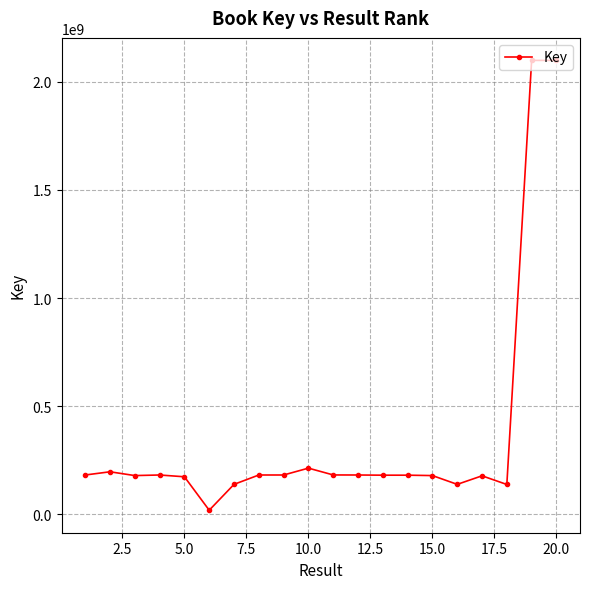

What is the greatest value displayed?

2098525015